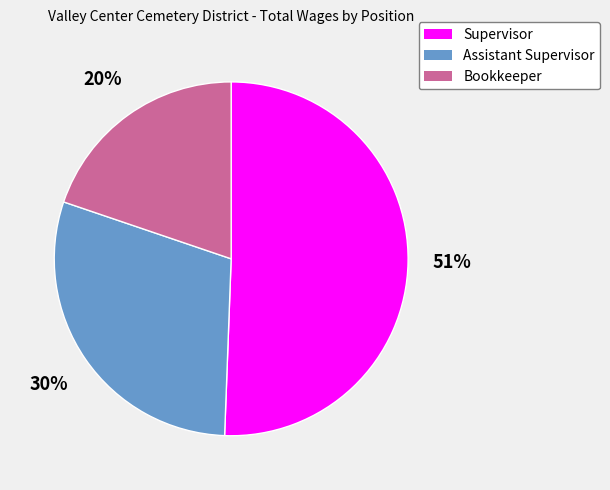

Combined, do Bookkeeper and Supervisor account for over 50%?

Yes